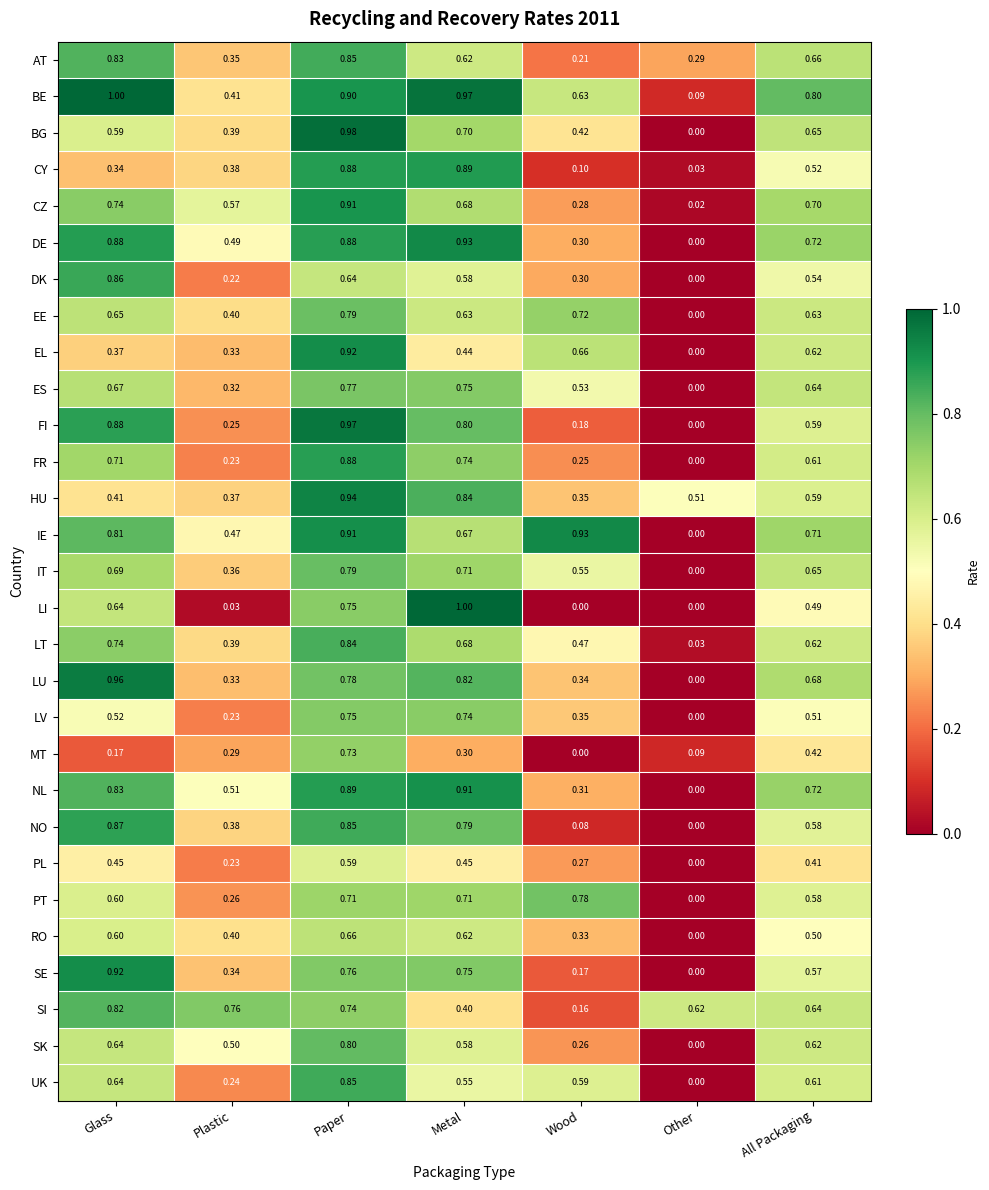

Between Glass and Metal, which series saw the biggest shift?

CY